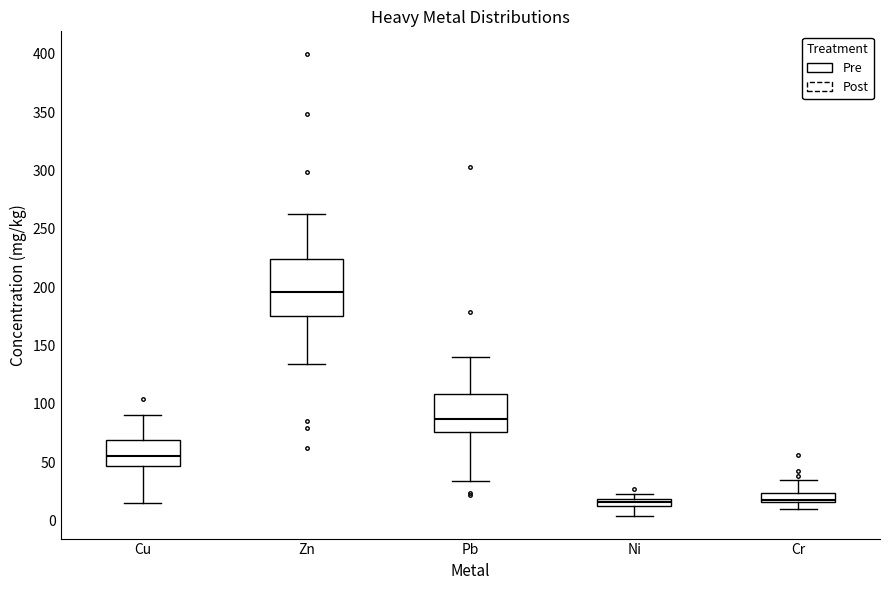

Which box's median line is the highest?

Zn